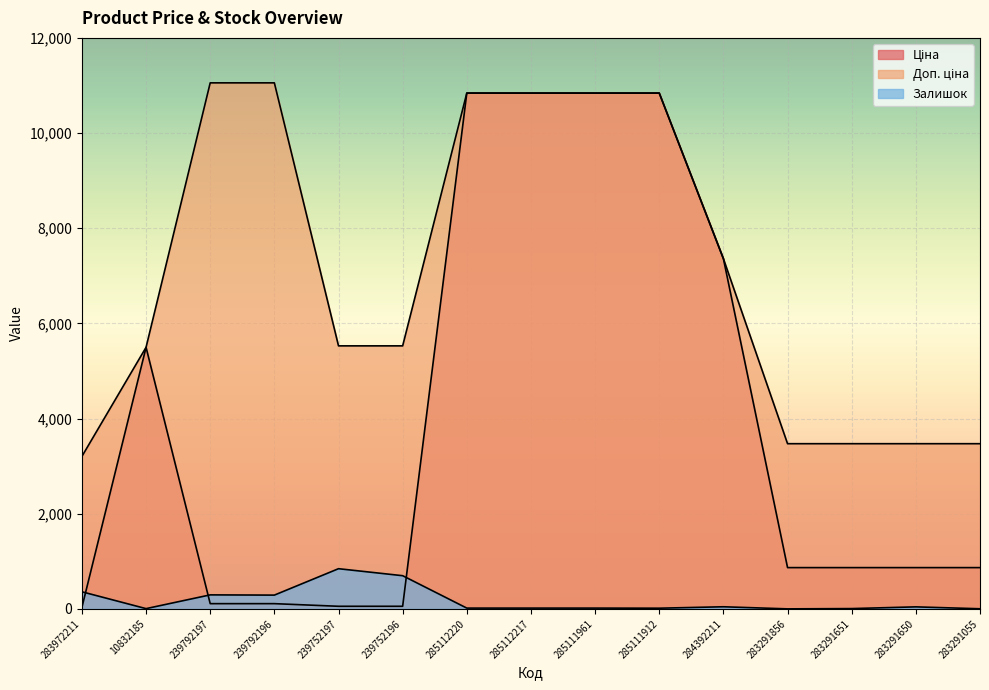

What is the difference between the maximum and minimum values in the Ціна series?

10808.0